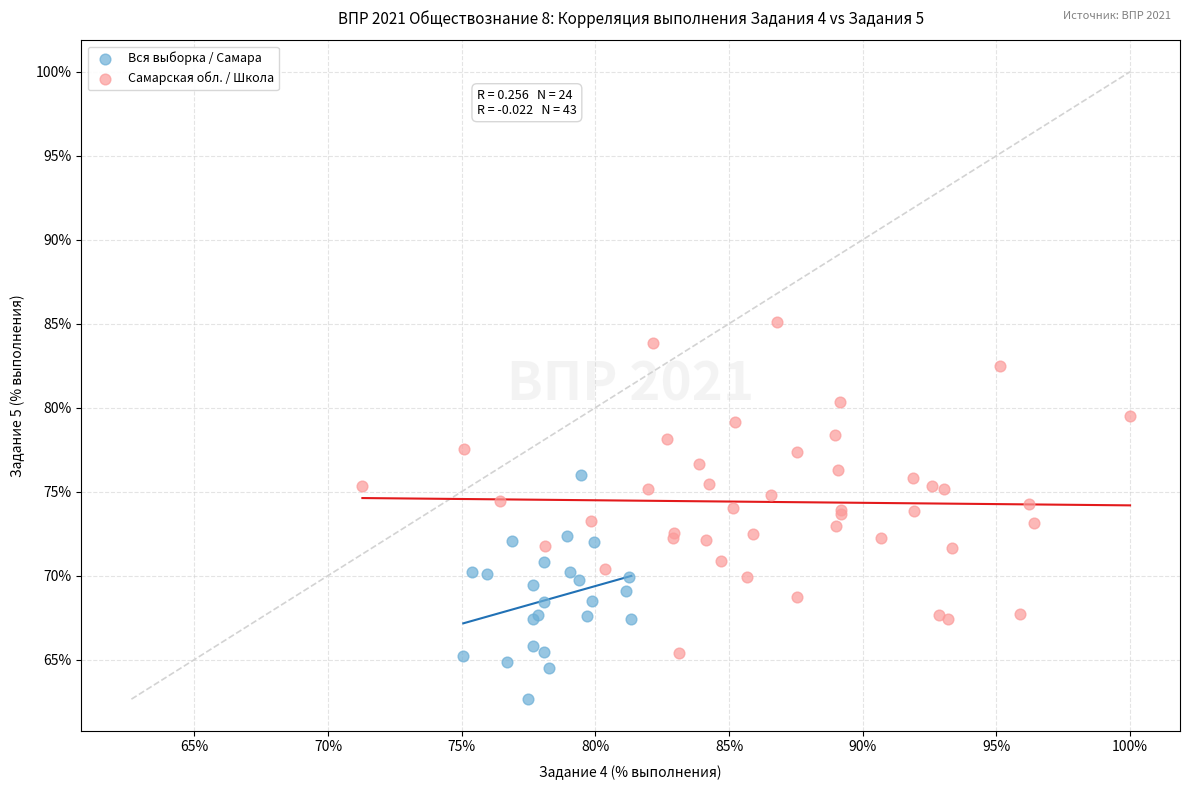

Which series reaches the maximum Y coordinate?

Самарская обл. / Школа